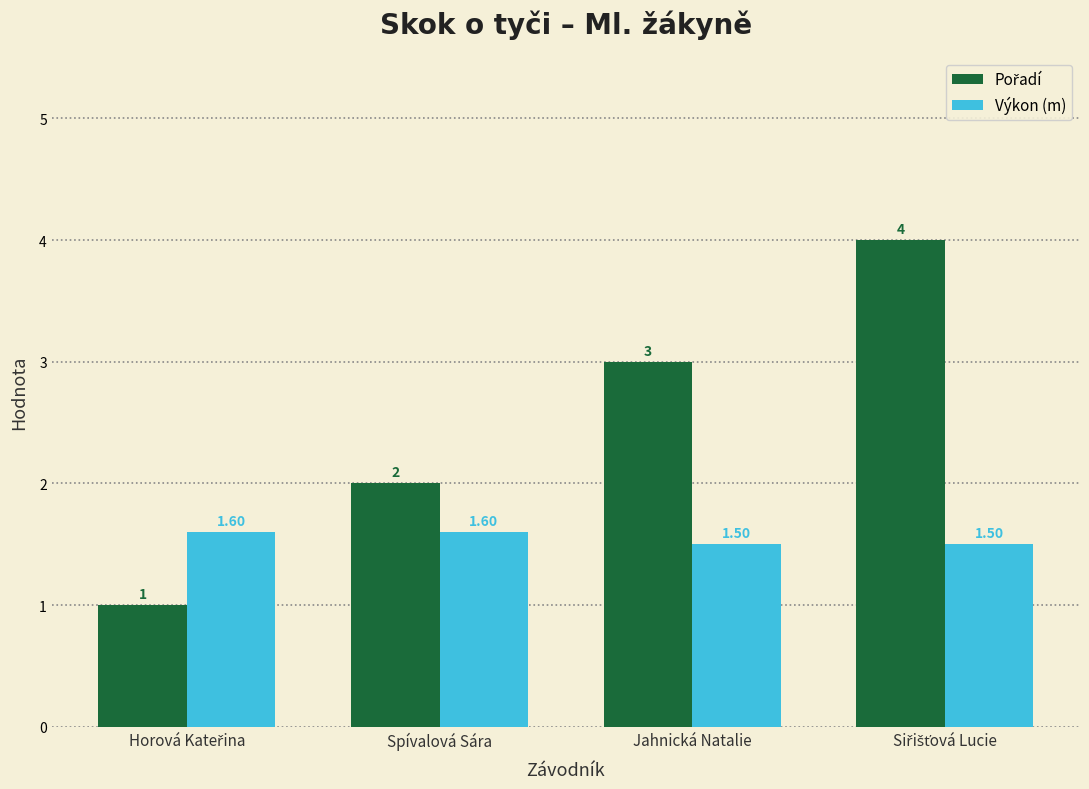

How many categories are shown in the chart?

4